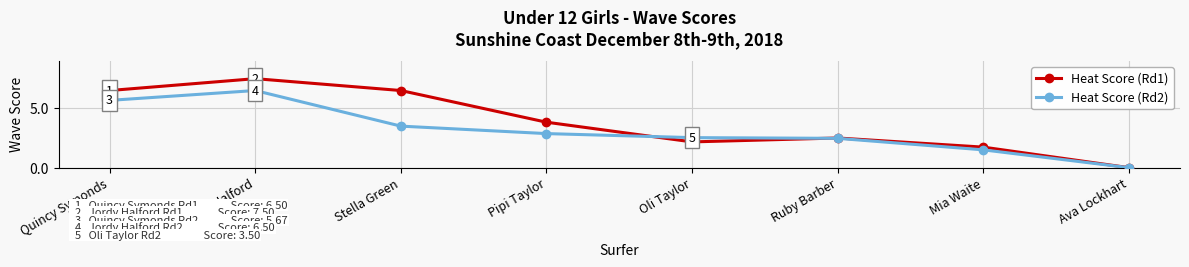

Reading right to left, list all the values displayed in this chart.

Heat Score (Rd1): Ava Lockhart=0.0	Mia Waite=1.7	Ruby Barber=2.5	Oli Taylor=2.2	Pipi Taylor=3.8	Stella Green=6.5	Jordy Halford=7.5	Quincy Symonds=6.5
Heat Score (Rd2): Ava Lockhart=0.0	Mia Waite=1.5	Ruby Barber=2.5	Oli Taylor=2.5	Pipi Taylor=2.9	Stella Green=3.5	Jordy Halford=6.5	Quincy Symonds=5.7